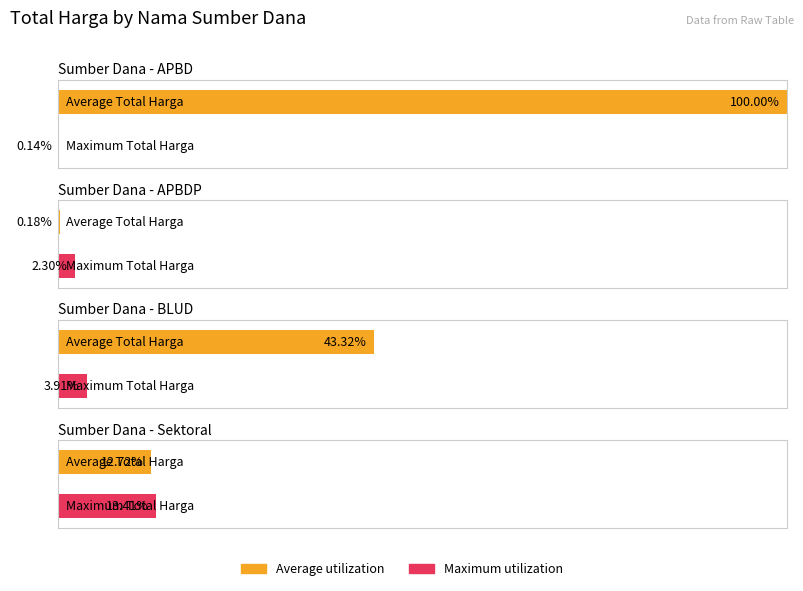

List the series in order of their overall mean, highest first.

Average utilization, Maximum utilization